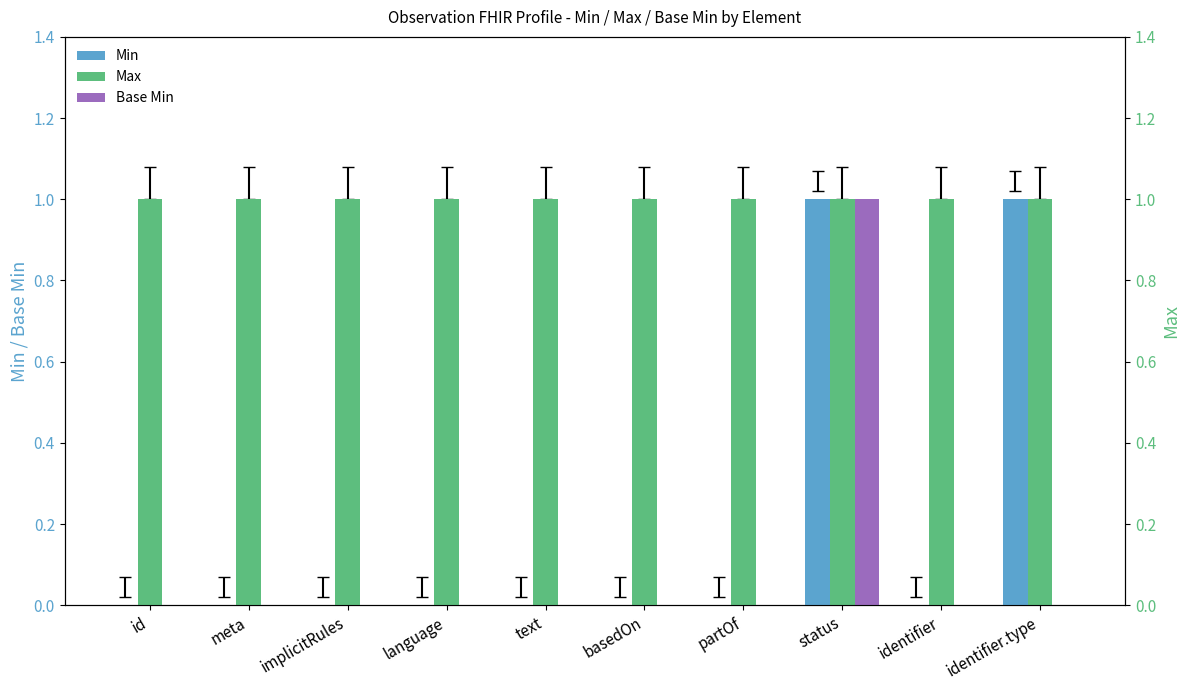

What is the spread (max minus min) of values at partOf?

1